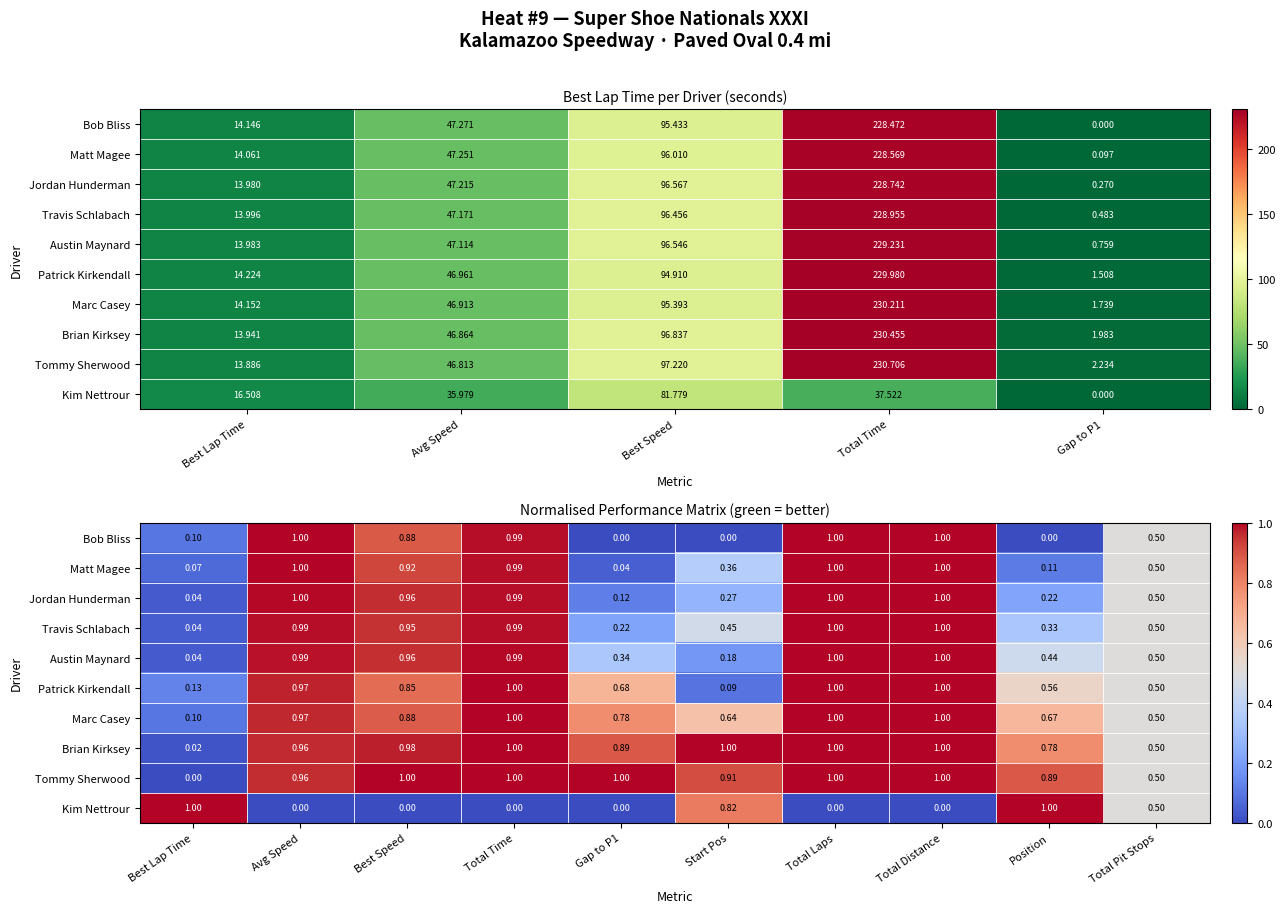

What is the sum of all Tommy Sherwood values?

8.3